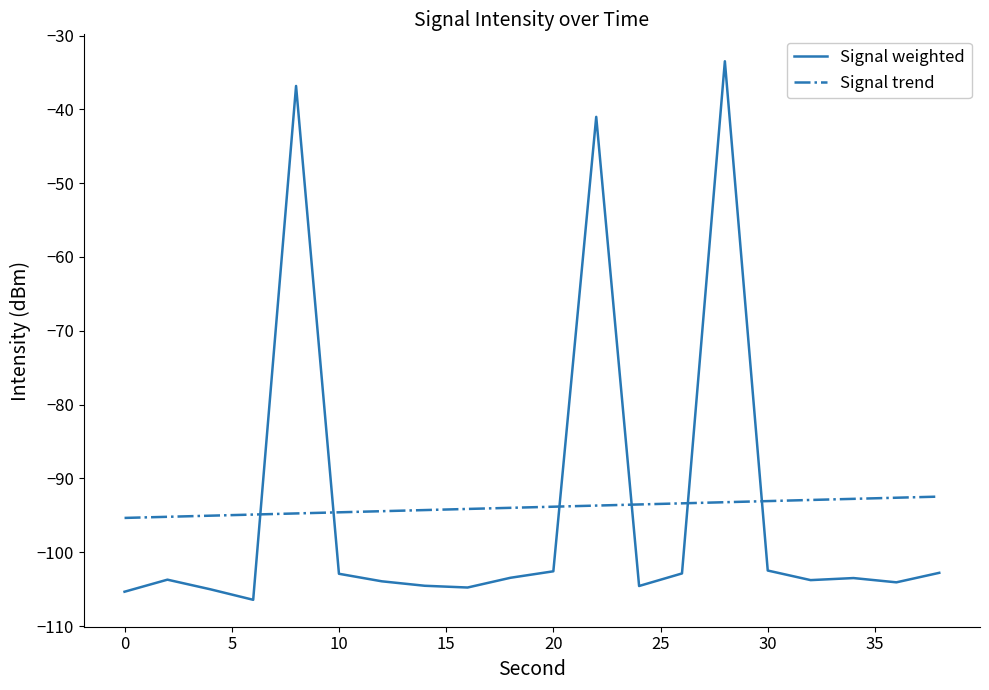

Rank the series by their maximum value, from highest to lowest.

Signal weighted, Signal trend